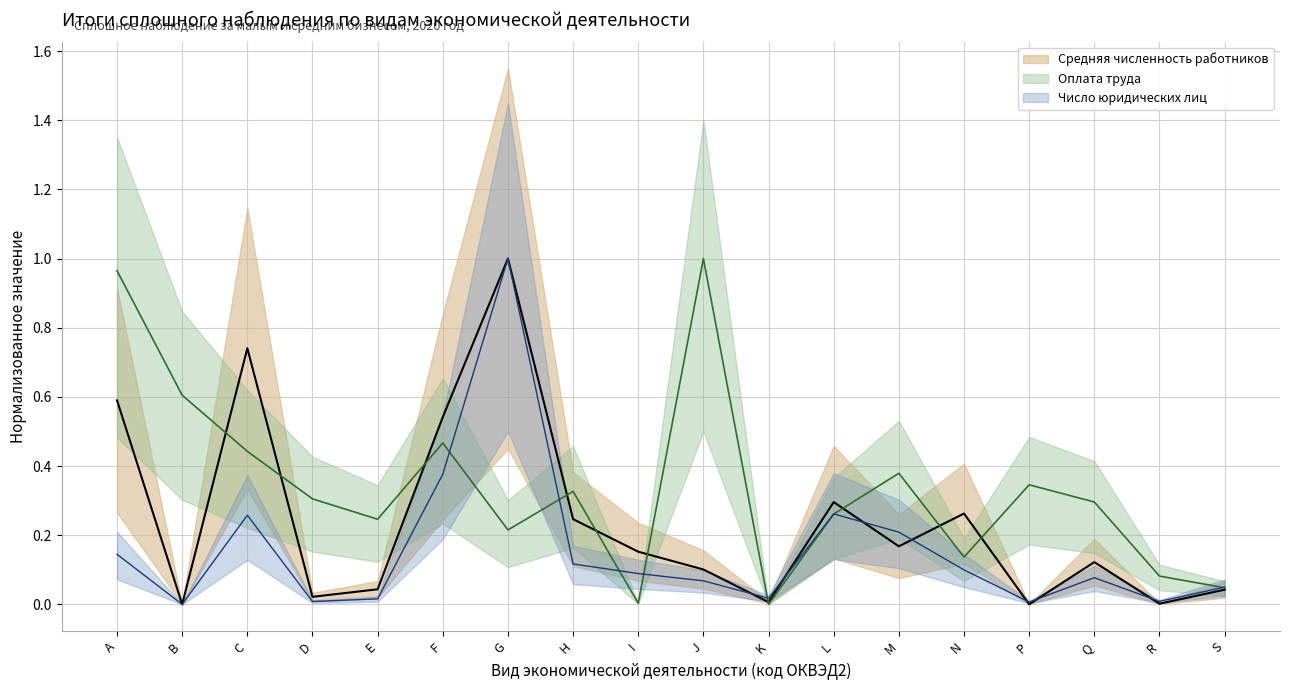

What is the average value of the Число юридических лиц series?

0.2